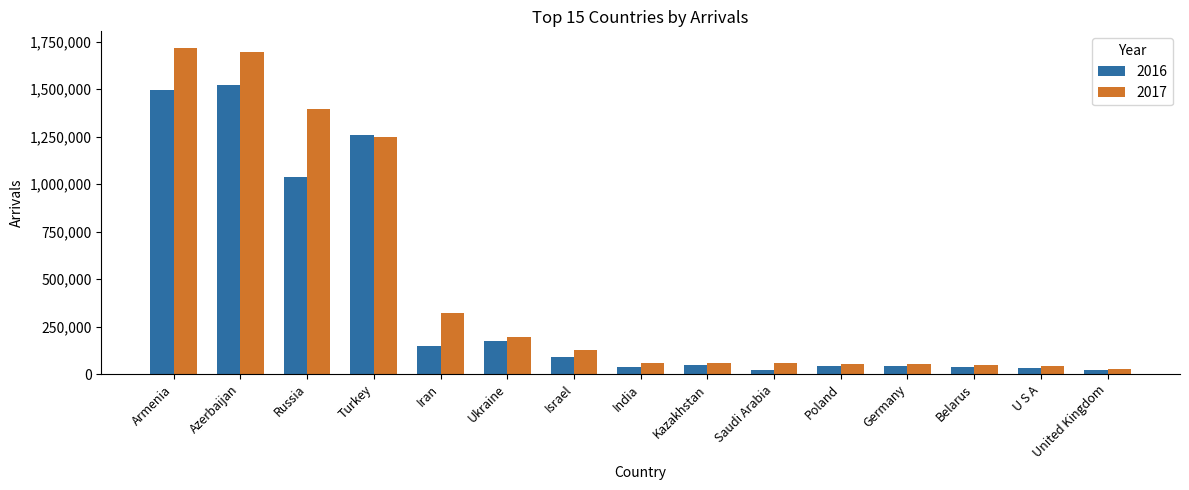

True or false: 2016 has a value of 92215 at Israel.

True